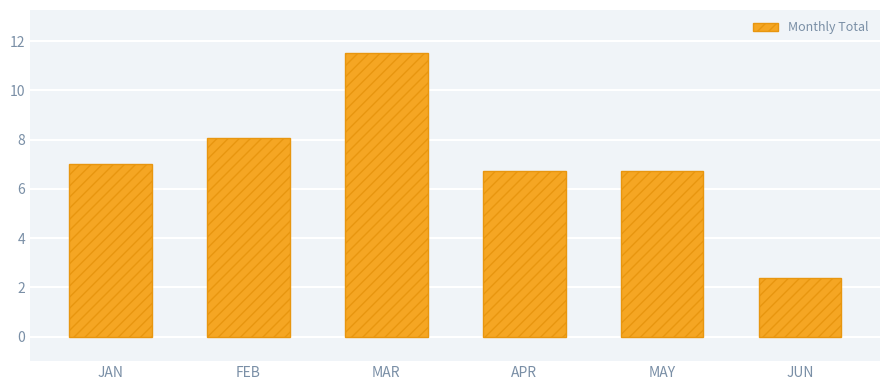

True or false: the data shows 7.0 at JAN.

True